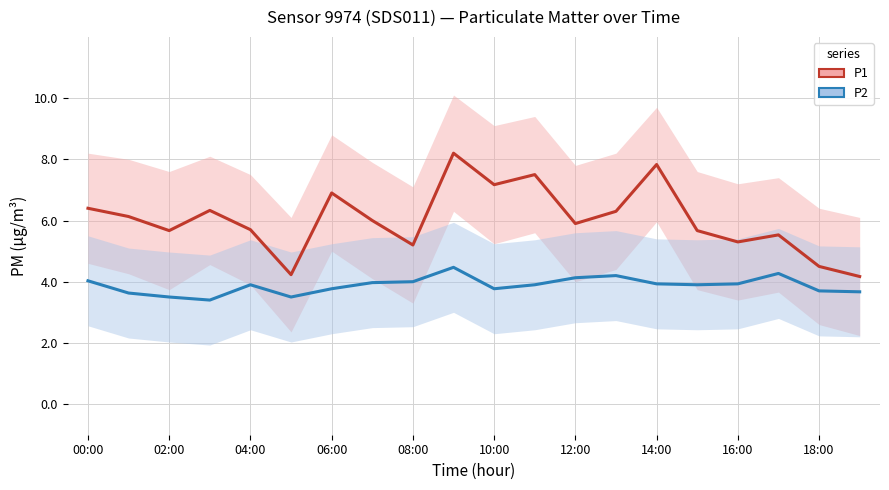

Is the value of P2 at 19 greater than the value of P1 at 06:00?

No